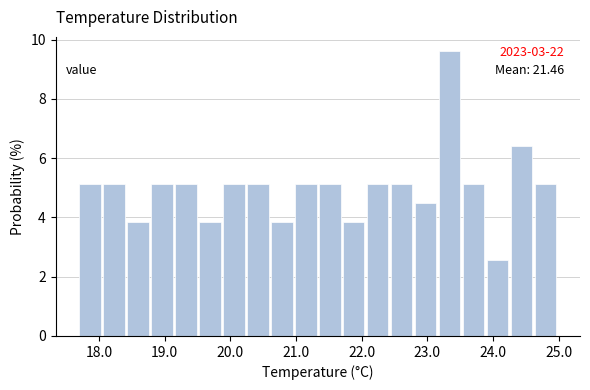

Read against the x-axis, roughly where is the centre of the tallest bar?

23.3